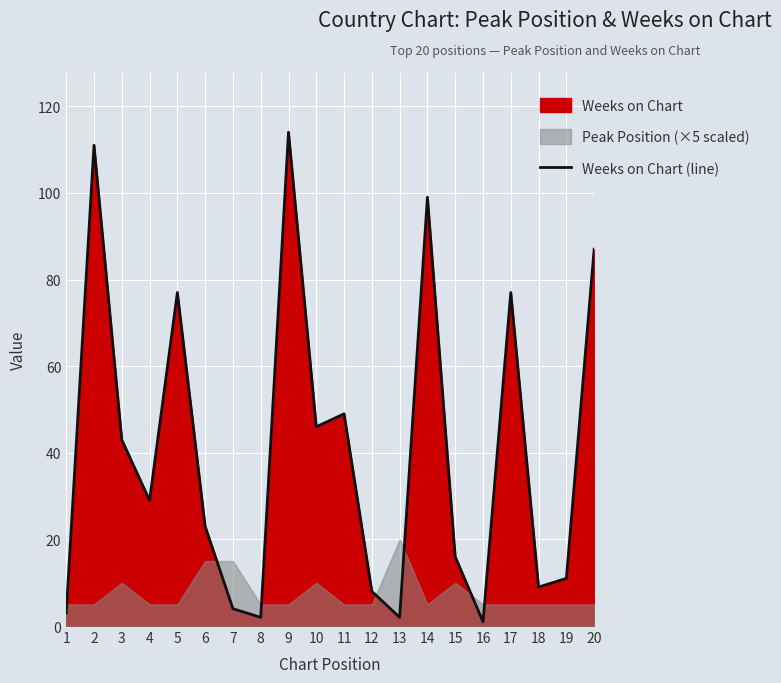

Approximately how many times larger is the value at 12 compared to 16?

8.0